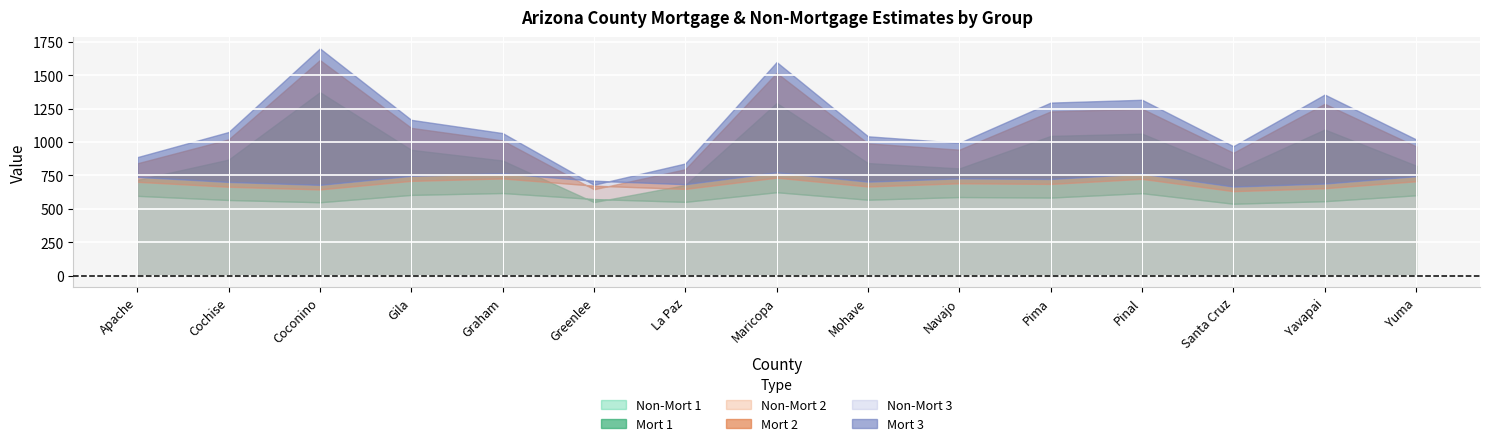

At which label does Mort 1 reach its minimum?

Greenlee